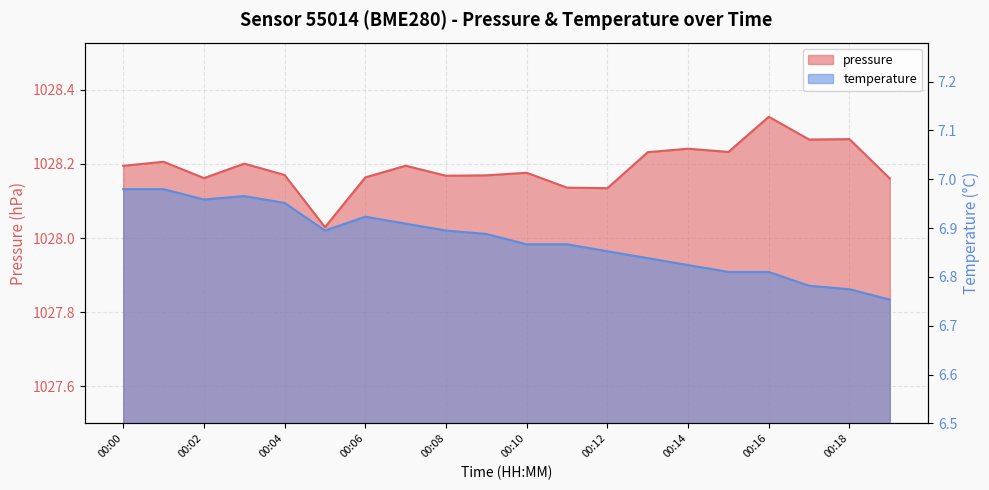

How many lines are shown in the chart?

2